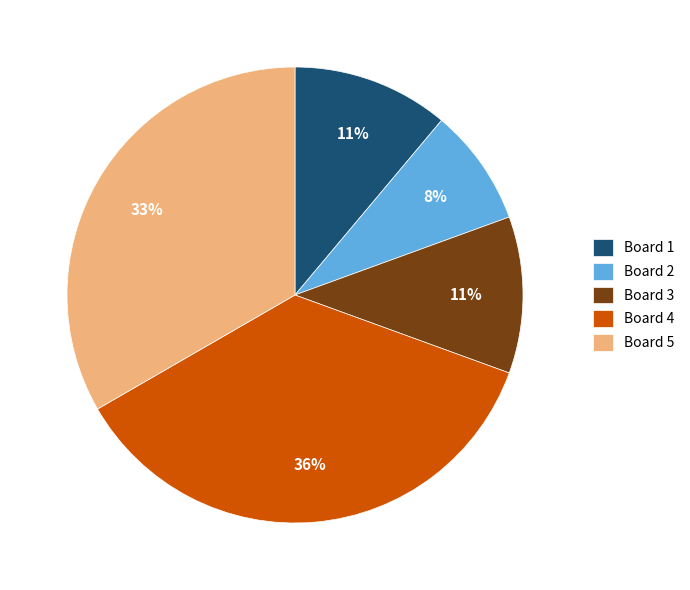

Is Board 4 the majority of the pie?

No